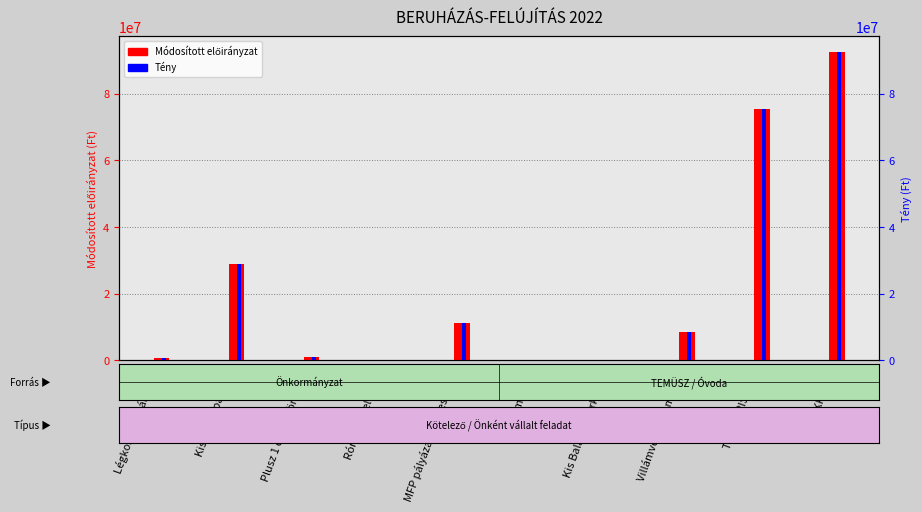

Is it true that Tény equals 121245287 at KERÉKPÁRÚT?

False